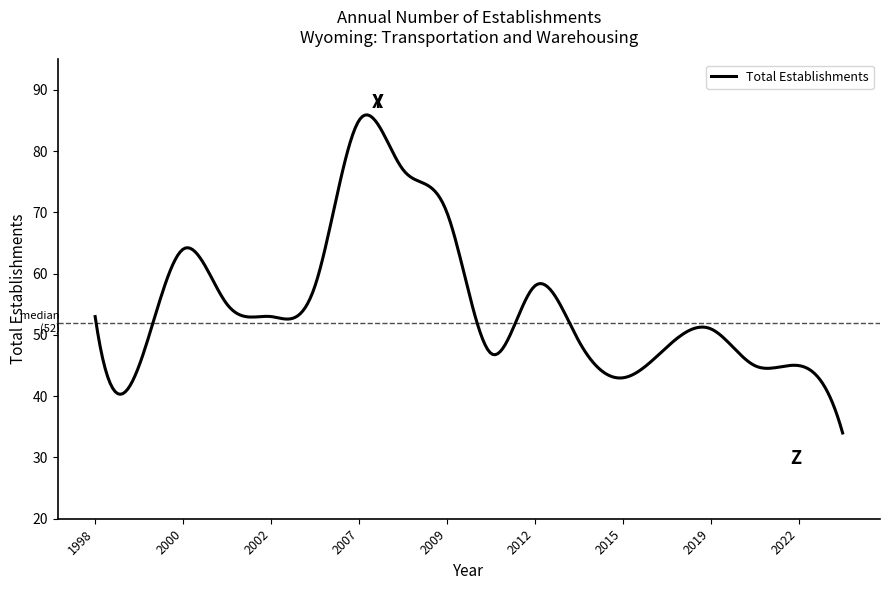

What is the minimum value shown in the chart?

34.0